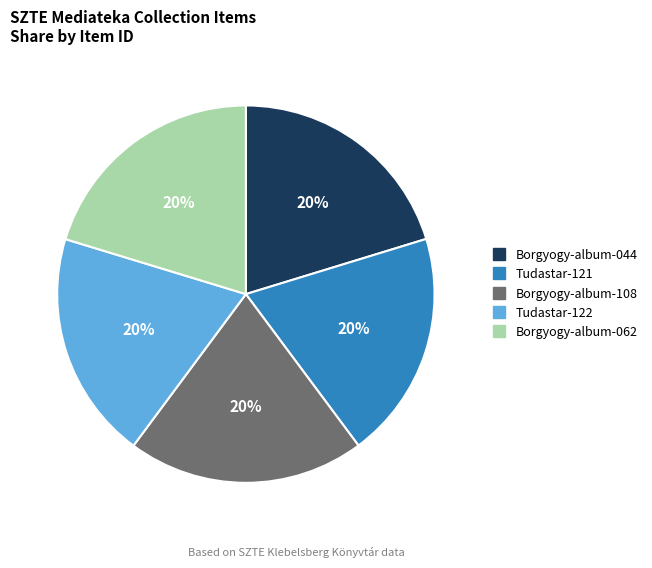

Does any single category account for the majority?

No